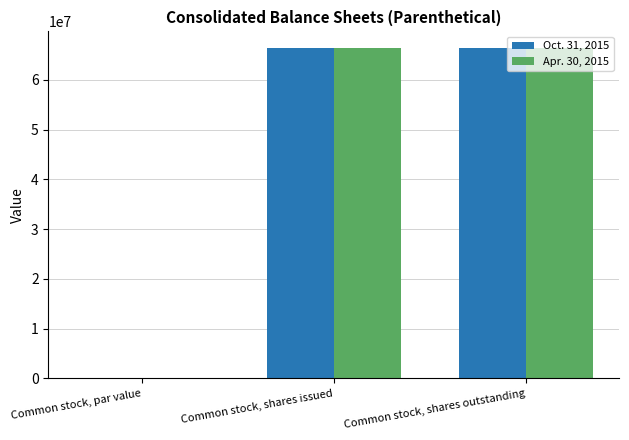

What is the total value across all series at Common stock, shares outstanding?

132859736.0